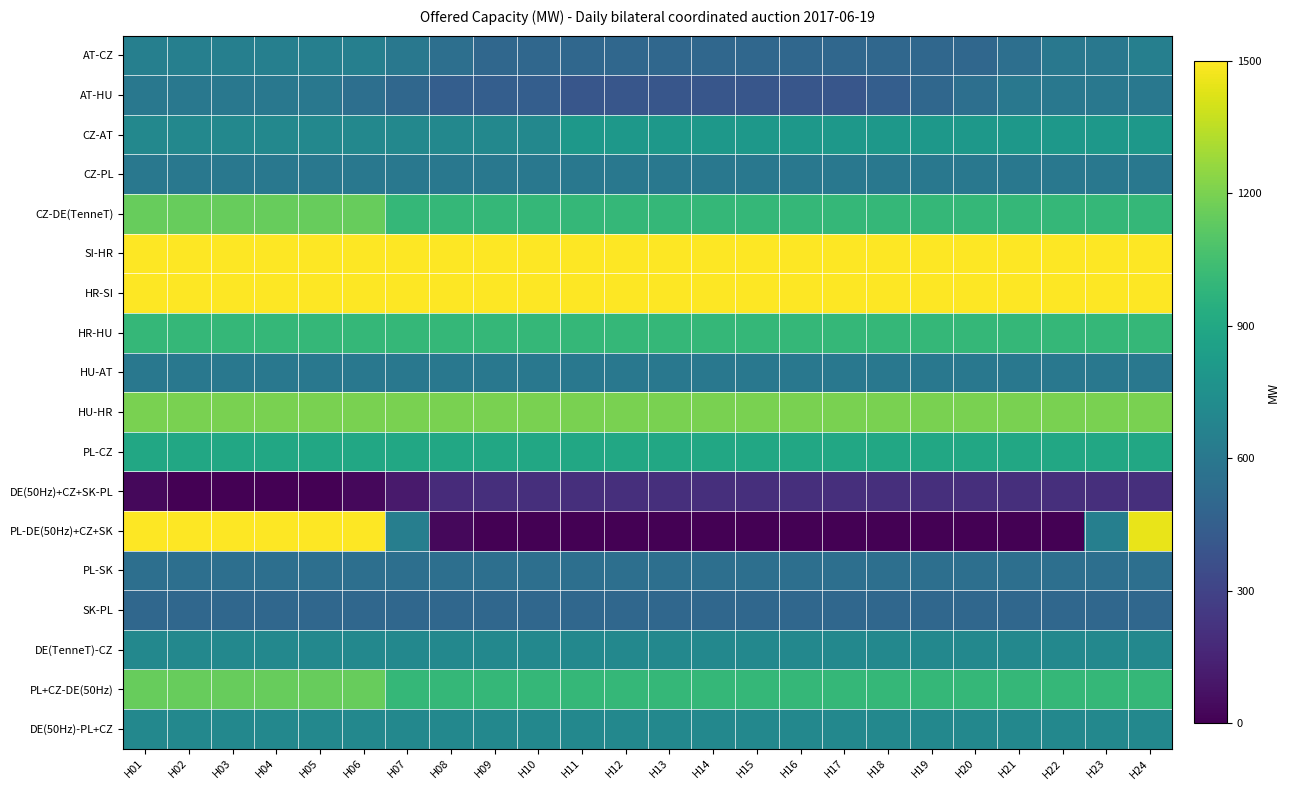

Reading left to right, what are all the values shown in this chart?

AT-CZ: H01=650	H02=650	H03=650	H04=650	H05=650	H06=650	H07=600	H08=550	H09=500	H10=500	H11=500	H12=500	H13=500	H14=500	H15=500	H16=500	H17=500	H18=500	H19=500	H20=500	H21=550	H22=600	H23=600	H24=650
AT-HU: H01=600	H02=600	H03=600	H04=600	H05=600	H06=550	H07=500	H08=450	H09=450	H10=450	H11=400	H12=400	H13=400	H14=400	H15=400	H16=400	H17=400	H18=450	H19=500	H20=550	H21=600	H22=600	H23=600	H24=600
CZ-AT: H01=700	H02=700	H03=700	H04=700	H05=700	H06=700	H07=700	H08=700	H09=700	H10=700	H11=800	H12=800	H13=800	H14=800	H15=800	H16=800	H17=800	H18=800	H19=800	H20=800	H21=800	H22=800	H23=800	H24=800
CZ-PL: H01=600	H02=600	H03=600	H04=600	H05=600	H06=600	H07=600	H08=600	H09=600	H10=600	H11=600	H12=600	H13=600	H14=600	H15=600	H16=600	H17=600	H18=600	H19=600	H20=600	H21=600	H22=600	H23=600	H24=600
CZ-DE(TenneT): H01=1150	H02=1150	H03=1150	H04=1150	H05=1150	H06=1150	H07=1000	H08=1000	H09=1000	H10=1000	H11=1000	H12=1000	H13=1000	H14=1000	H15=1000	H16=1000	H17=1000	H18=1000	H19=1000	H20=1000	H21=1000	H22=1000	H23=1000	H24=1000
SI-HR: H01=1500	H02=1500	H03=1500	H04=1500	H05=1500	H06=1500	H07=1500	H08=1500	H09=1500	H10=1500	H11=1500	H12=1500	H13=1500	H14=1500	H15=1500	H16=1500	H17=1500	H18=1500	H19=1500	H20=1500	H21=1500	H22=1500	H23=1500	H24=1500
HR-SI: H01=1500	H02=1500	H03=1500	H04=1500	H05=1500	H06=1500	H07=1500	H08=1500	H09=1500	H10=1500	H11=1500	H12=1500	H13=1500	H14=1500	H15=1500	H16=1500	H17=1500	H18=1500	H19=1500	H20=1500	H21=1500	H22=1500	H23=1500	H24=1500
HR-HU: H01=1000	H02=1000	H03=1000	H04=1000	H05=1000	H06=1000	H07=1000	H08=1000	H09=1000	H10=1000	H11=1000	H12=1000	H13=1000	H14=1000	H15=1000	H16=1000	H17=1000	H18=1000	H19=1000	H20=1000	H21=1000	H22=1000	H23=1000	H24=1000
HU-AT: H01=600	H02=600	H03=600	H04=600	H05=600	H06=600	H07=600	H08=600	H09=600	H10=600	H11=600	H12=600	H13=600	H14=600	H15=600	H16=600	H17=600	H18=600	H19=600	H20=600	H21=600	H22=600	H23=600	H24=600
HU-HR: H01=1200	H02=1200	H03=1200	H04=1200	H05=1200	H06=1200	H07=1200	H08=1200	H09=1200	H10=1200	H11=1200	H12=1200	H13=1200	H14=1200	H15=1200	H16=1200	H17=1200	H18=1200	H19=1200	H20=1200	H21=1200	H22=1200	H23=1200	H24=1200
PL-CZ: H01=900	H02=900	H03=900	H04=900	H05=900	H06=900	H07=900	H08=900	H09=900	H10=900	H11=900	H12=900	H13=900	H14=900	H15=900	H16=900	H17=900	H18=900	H19=900	H20=900	H21=900	H22=900	H23=900	H24=900
DE(50Hz)+CZ+SK-PL: H01=30	H02=0	H03=0	H04=0	H05=0	H06=32	H07=110	H08=187	H09=200	H10=200	H11=200	H12=200	H13=200	H14=200	H15=200	H16=200	H17=200	H18=200	H19=200	H20=200	H21=200	H22=200	H23=200	H24=200
PL-DE(50Hz)+CZ+SK: H01=1500	H02=1500	H03=1500	H04=1500	H05=1500	H06=1500	H07=643	H08=35	H09=0	H10=0	H11=0	H12=0	H13=0	H14=0	H15=0	H16=0	H17=0	H18=0	H19=0	H20=0	H21=0	H22=0	H23=650	H24=1450
PL-SK: H01=550	H02=550	H03=550	H04=550	H05=550	H06=550	H07=550	H08=550	H09=550	H10=550	H11=550	H12=550	H13=550	H14=550	H15=550	H16=550	H17=550	H18=550	H19=550	H20=550	H21=550	H22=550	H23=550	H24=550
SK-PL: H01=500	H02=500	H03=500	H04=500	H05=500	H06=500	H07=500	H08=500	H09=500	H10=500	H11=500	H12=500	H13=500	H14=500	H15=500	H16=500	H17=500	H18=500	H19=500	H20=500	H21=500	H22=500	H23=500	H24=500
DE(TenneT)-CZ: H01=700	H02=700	H03=700	H04=700	H05=700	H06=700	H07=700	H08=700	H09=700	H10=700	H11=700	H12=700	H13=700	H14=700	H15=700	H16=700	H17=700	H18=700	H19=700	H20=700	H21=700	H22=700	H23=700	H24=700
PL+CZ-DE(50Hz): H01=1150	H02=1150	H03=1150	H04=1150	H05=1150	H06=1150	H07=1000	H08=1000	H09=1000	H10=1000	H11=1000	H12=1000	H13=1000	H14=1000	H15=1000	H16=1000	H17=1000	H18=1000	H19=1000	H20=1000	H21=1000	H22=1000	H23=1000	H24=1000
DE(50Hz)-PL+CZ: H01=700	H02=700	H03=700	H04=700	H05=700	H06=700	H07=700	H08=700	H09=700	H10=700	H11=700	H12=700	H13=700	H14=700	H15=700	H16=700	H17=700	H18=700	H19=700	H20=700	H21=700	H22=700	H23=700	H24=700